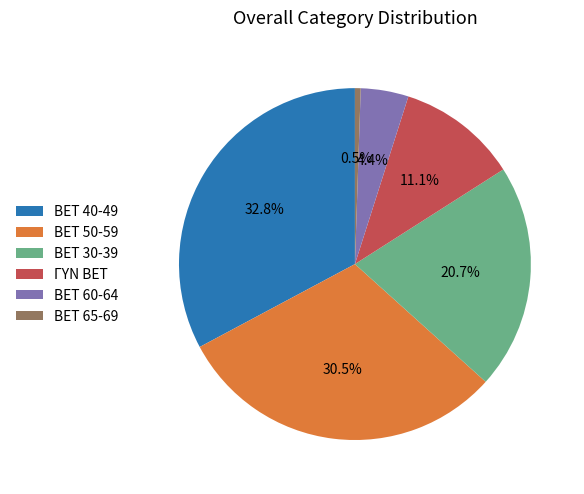

To the nearest percent, what percentage of the pie is BET 60-64?

4%